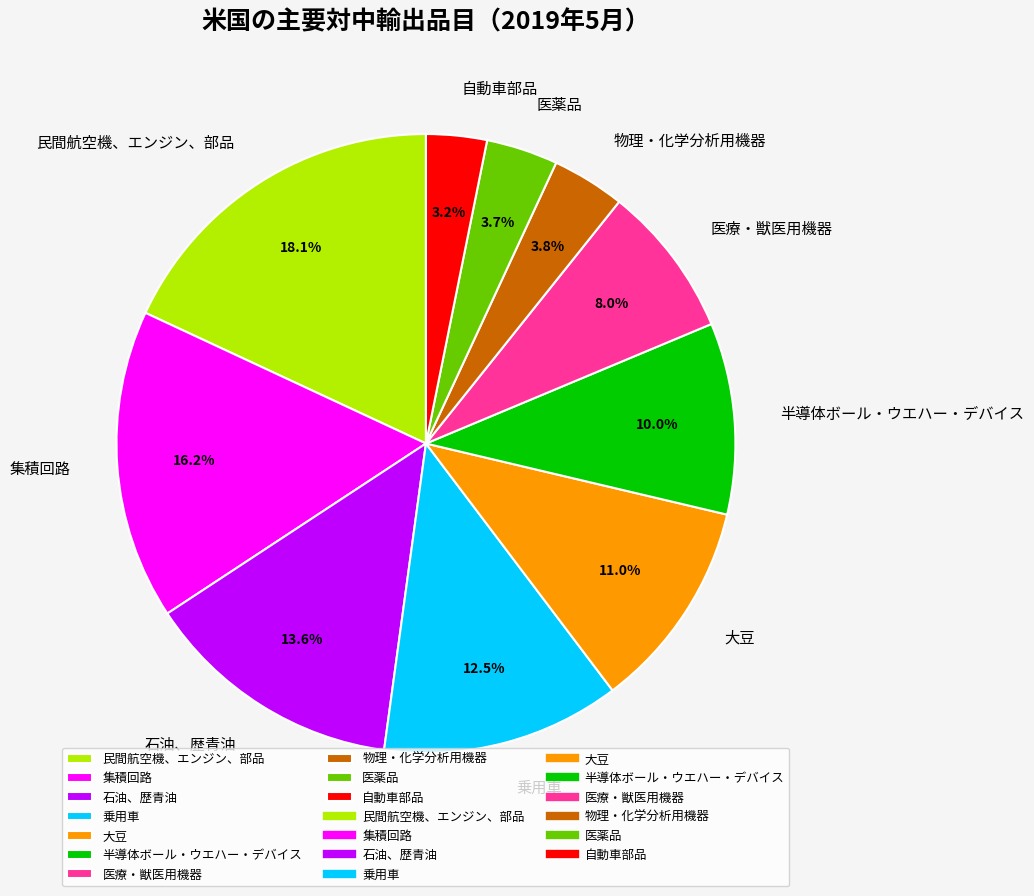

To the nearest percent, what percentage of the pie is 自動車部品?

3%